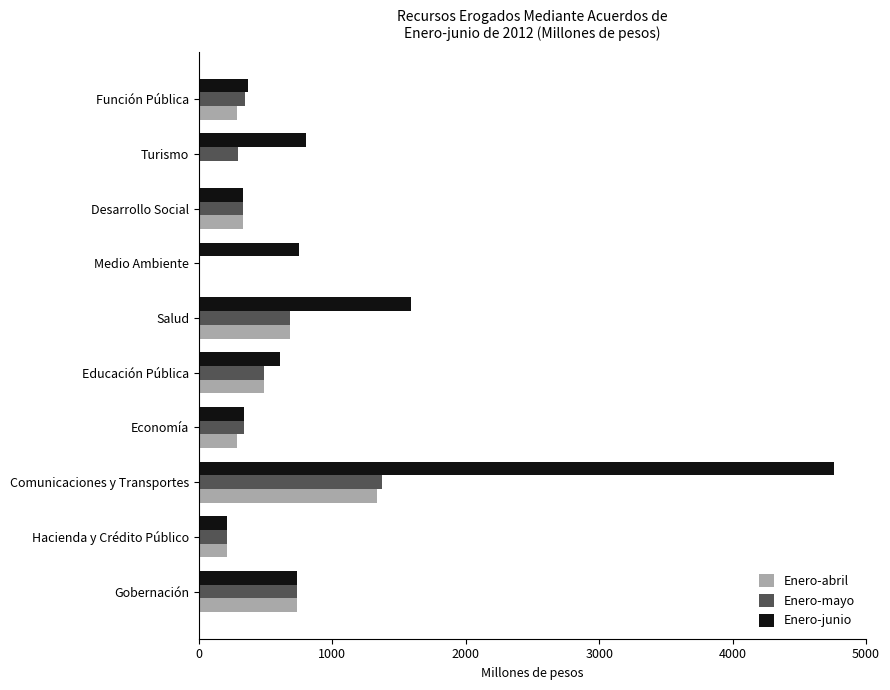

Between Gobernación and Turismo, which series saw the biggest shift?

Enero-abril